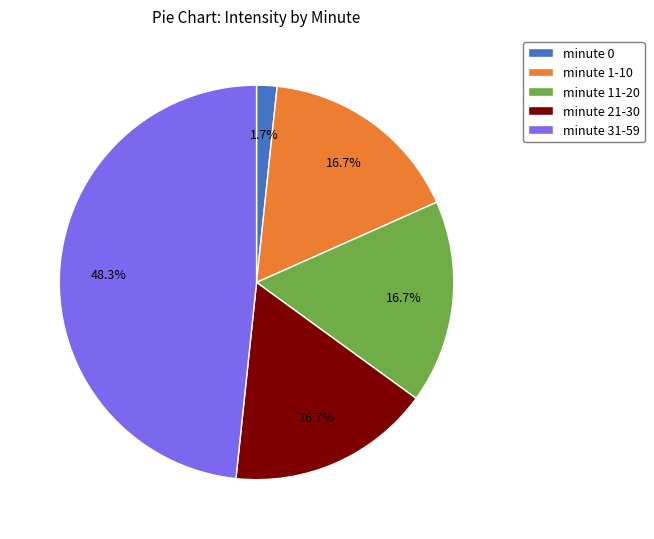

To the nearest percent, what is the average slice percentage?

20%